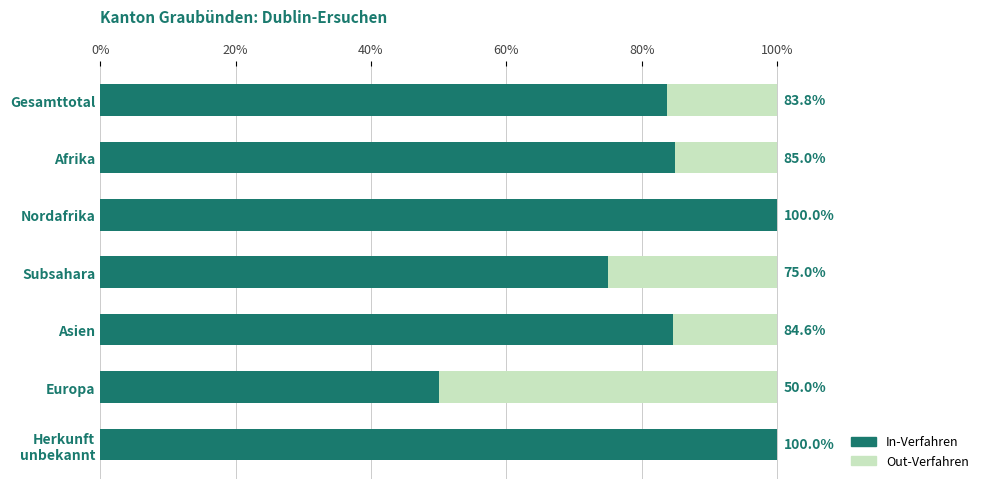

How many In-Verfahren values are between 75 and 100?

6